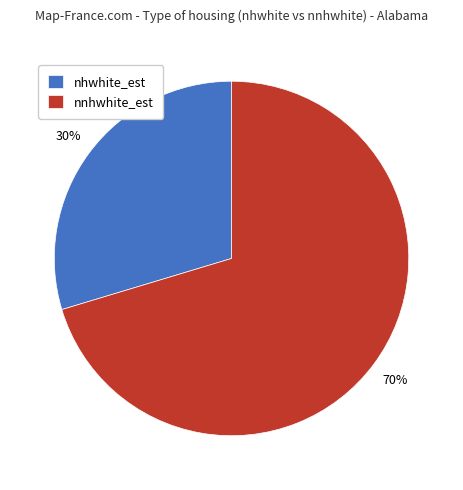

How many segments does this pie chart have?

2